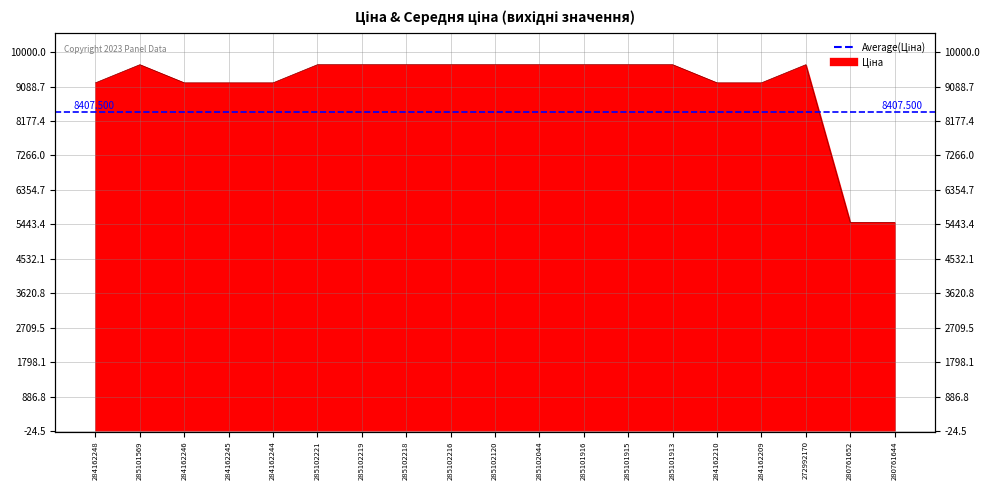

Approximately how many times larger is the value at 284162209 compared to 284162248?

1.0